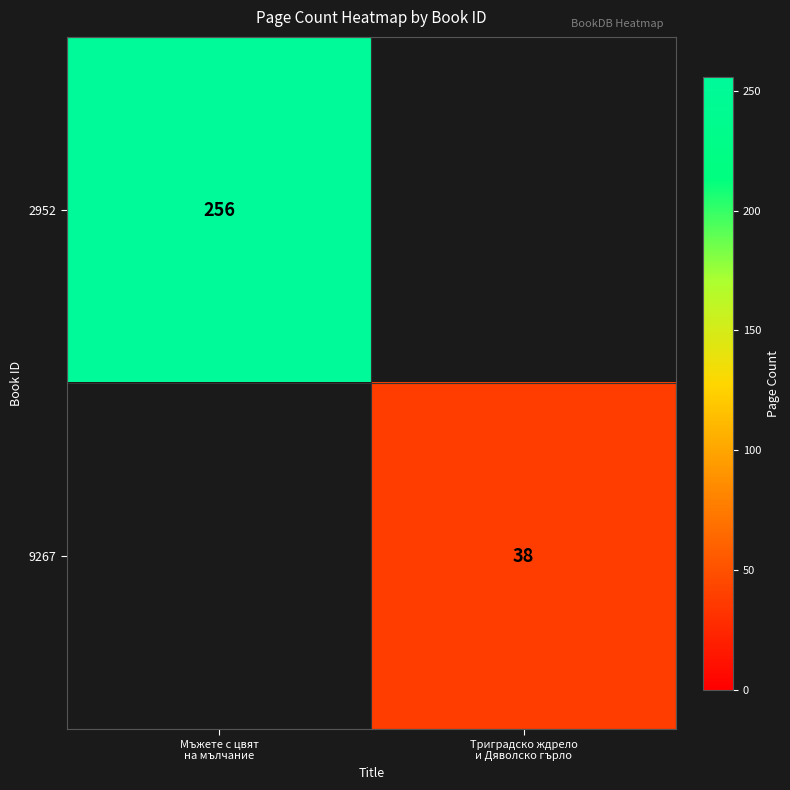

At which label does 9267 reach its minimum?

Мъжете с цвят на мълчание